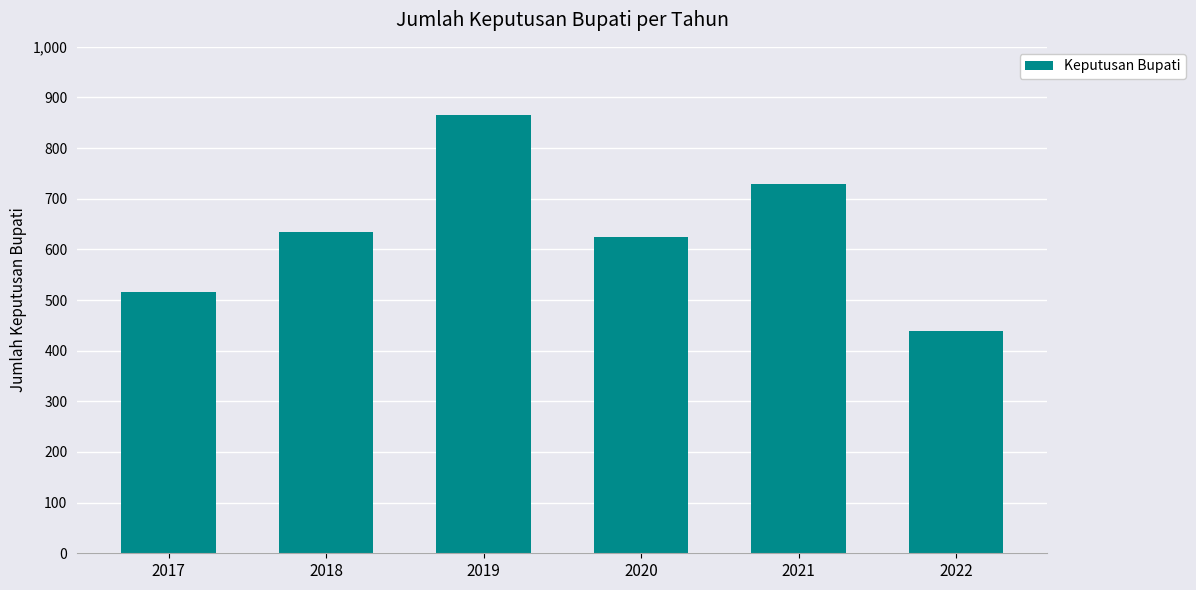

What is the difference between the values at 2018 and 2022?

196